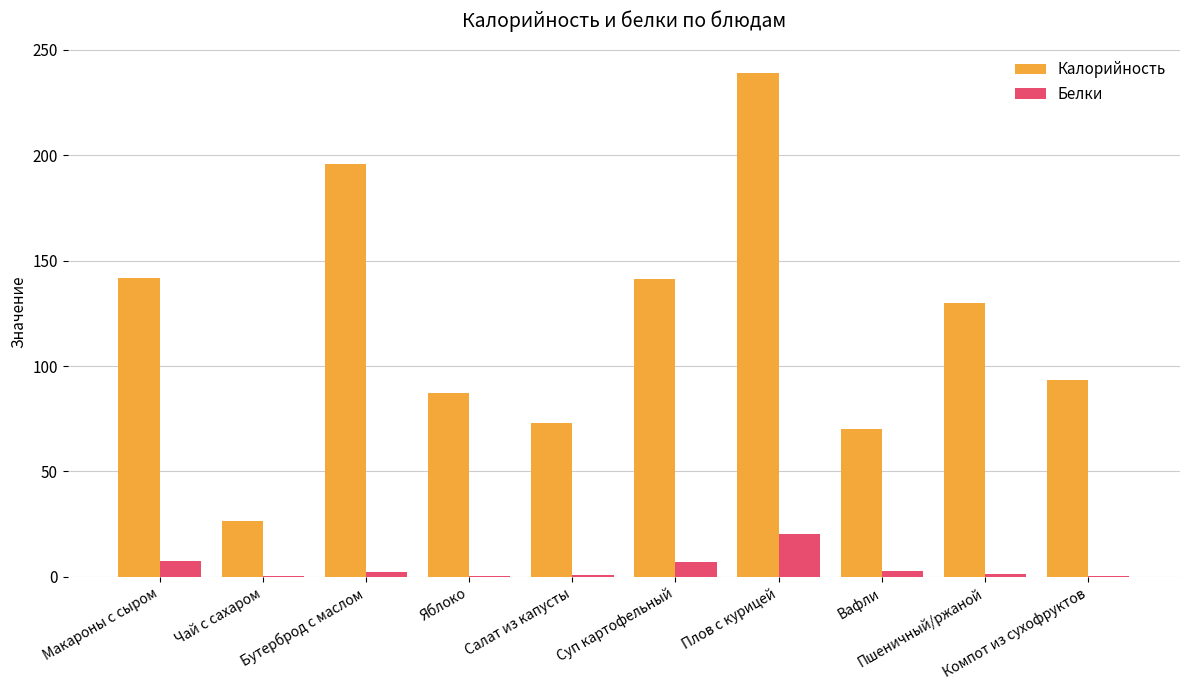

What is the approximate value of Белки at Макароны с сыром?

7.7